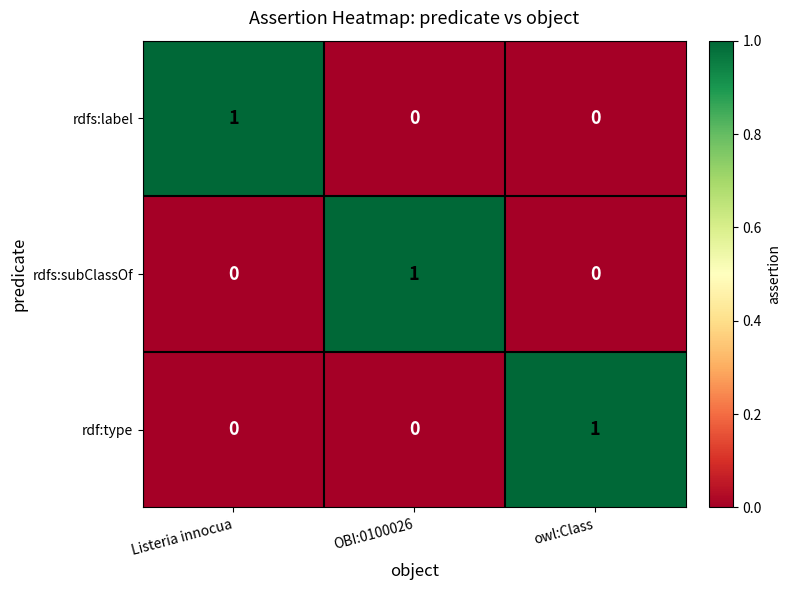

True or false: rdfs:subClassOf has a value of 0 at owl:Class.

True